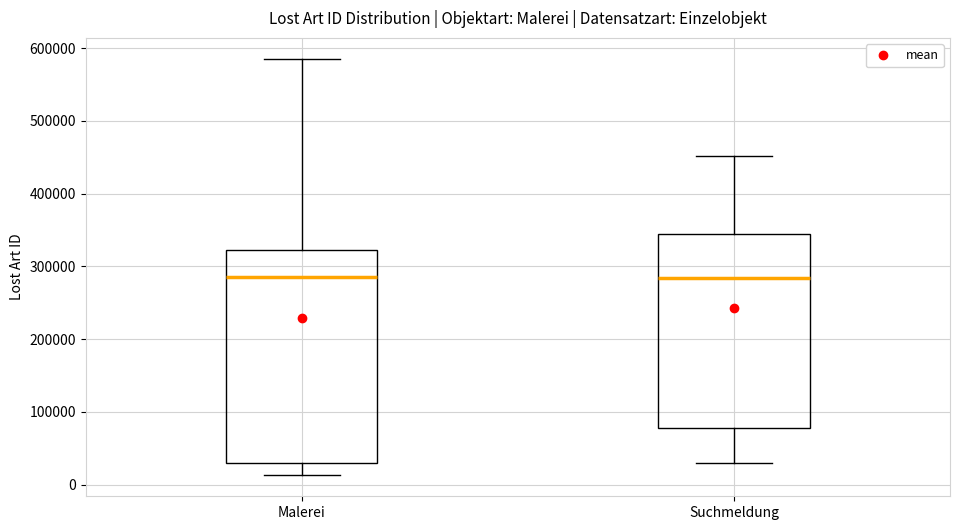

Reading left to right, read every box against the y-axis: the position of its median line, the range the box covers, and the ends of its whiskers. The values are not printed on the chart, so give them approximately, as read against the axis.

Malerei: median 280000, box 30000 to 320000, whiskers 10000 to 590000
Suchmeldung: median 280000, box 80000 to 340000, whiskers 30000 to 450000